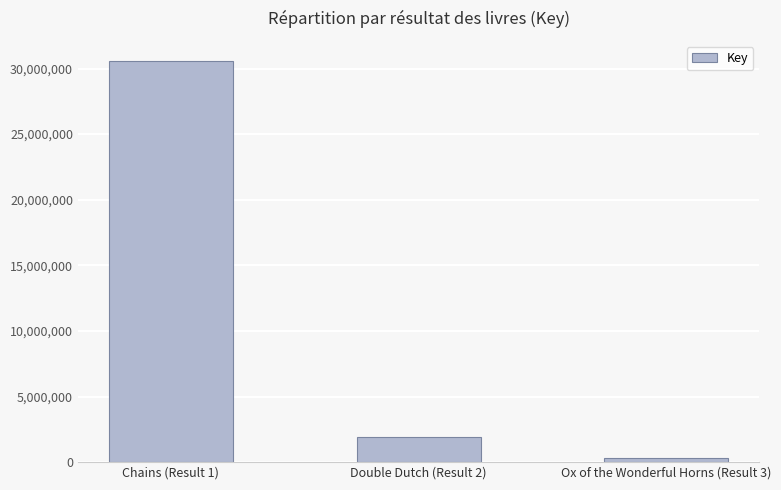

Count the number of data series in this chart.

1